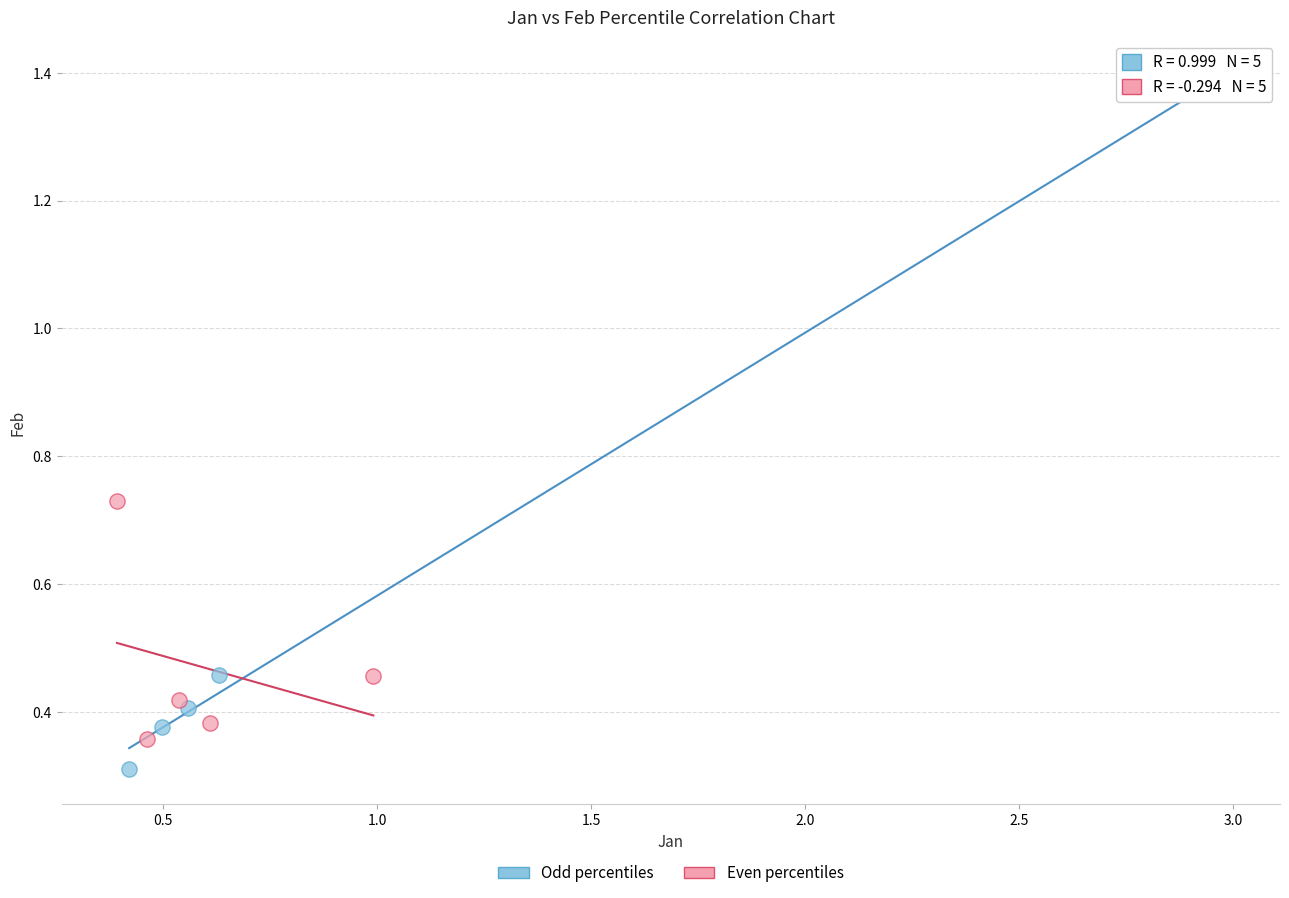

Which series reaches the maximum Y coordinate?

Odd percentiles